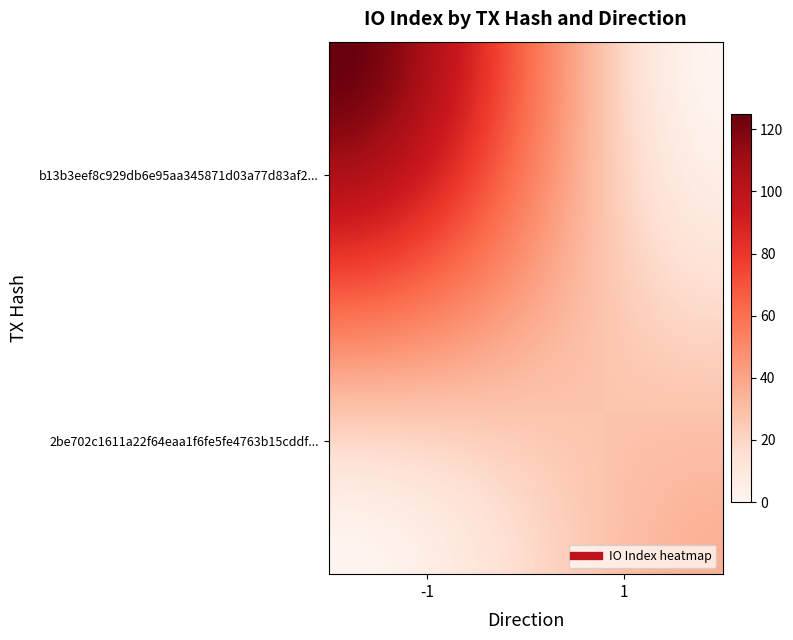

Count the number of data series in this chart.

2